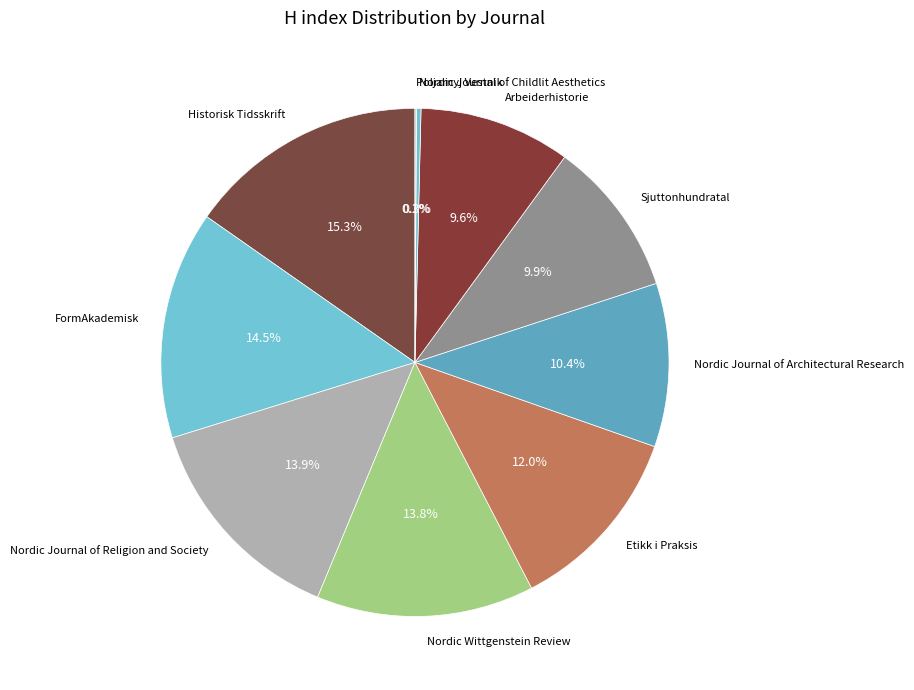

Does FormAkademisk account for over 50% of the chart?

No